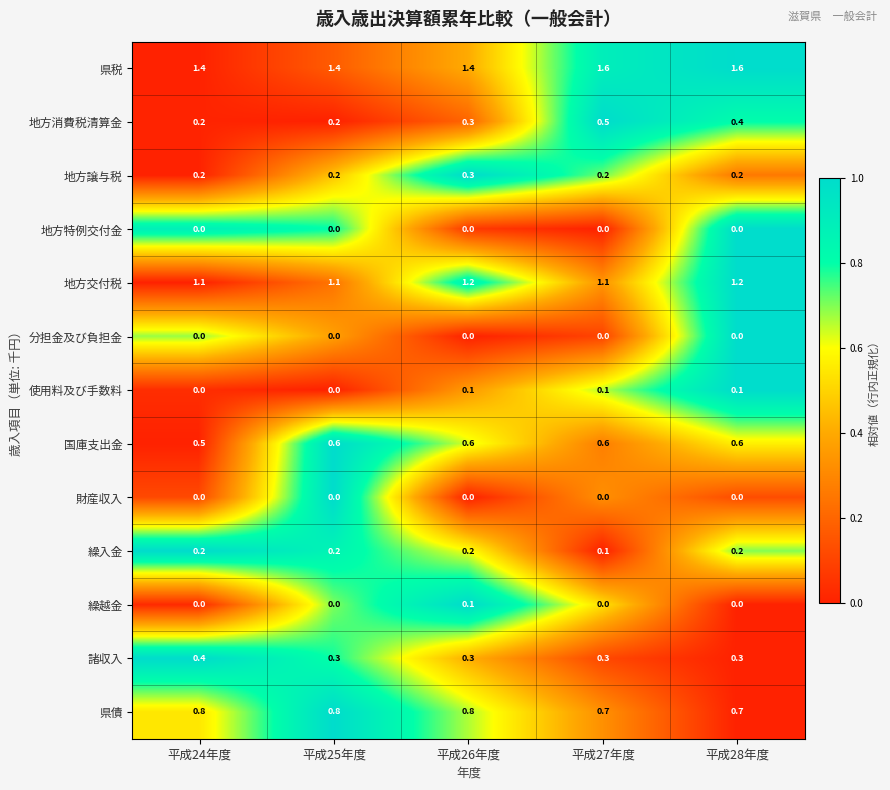

What is the average value of the 地方交付税 series?

1.1